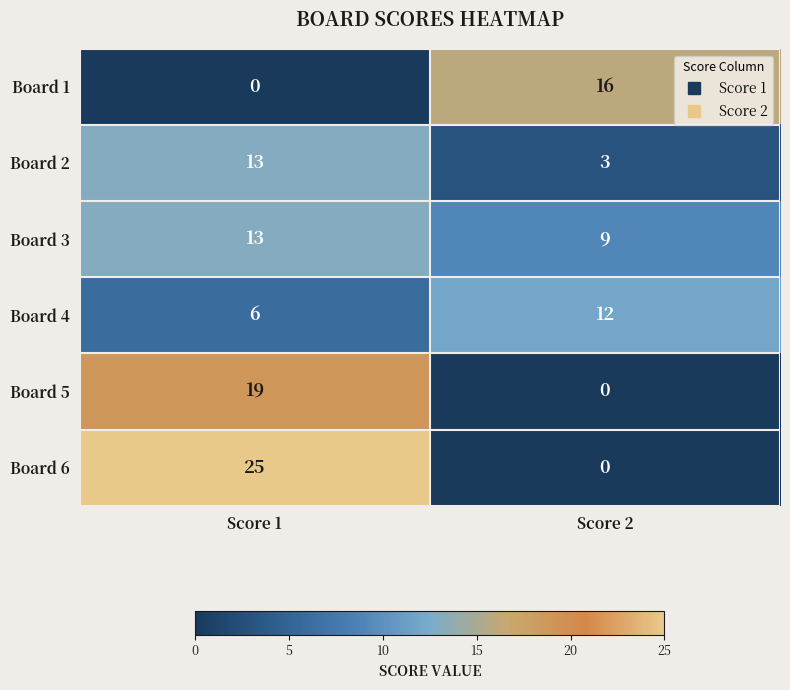

What is the difference between the highest and lowest values at Score 1?

25